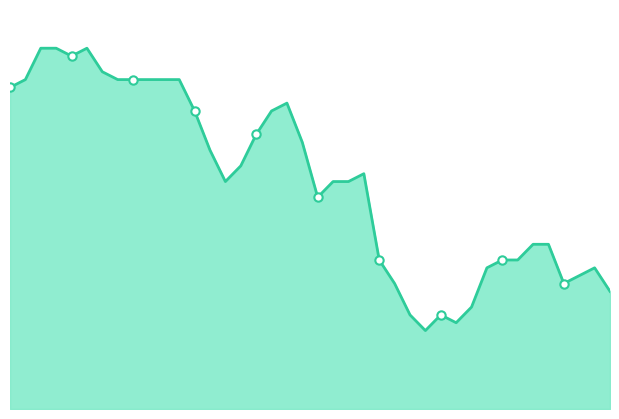

At which category does the chart reach its peak across all series?

00:05